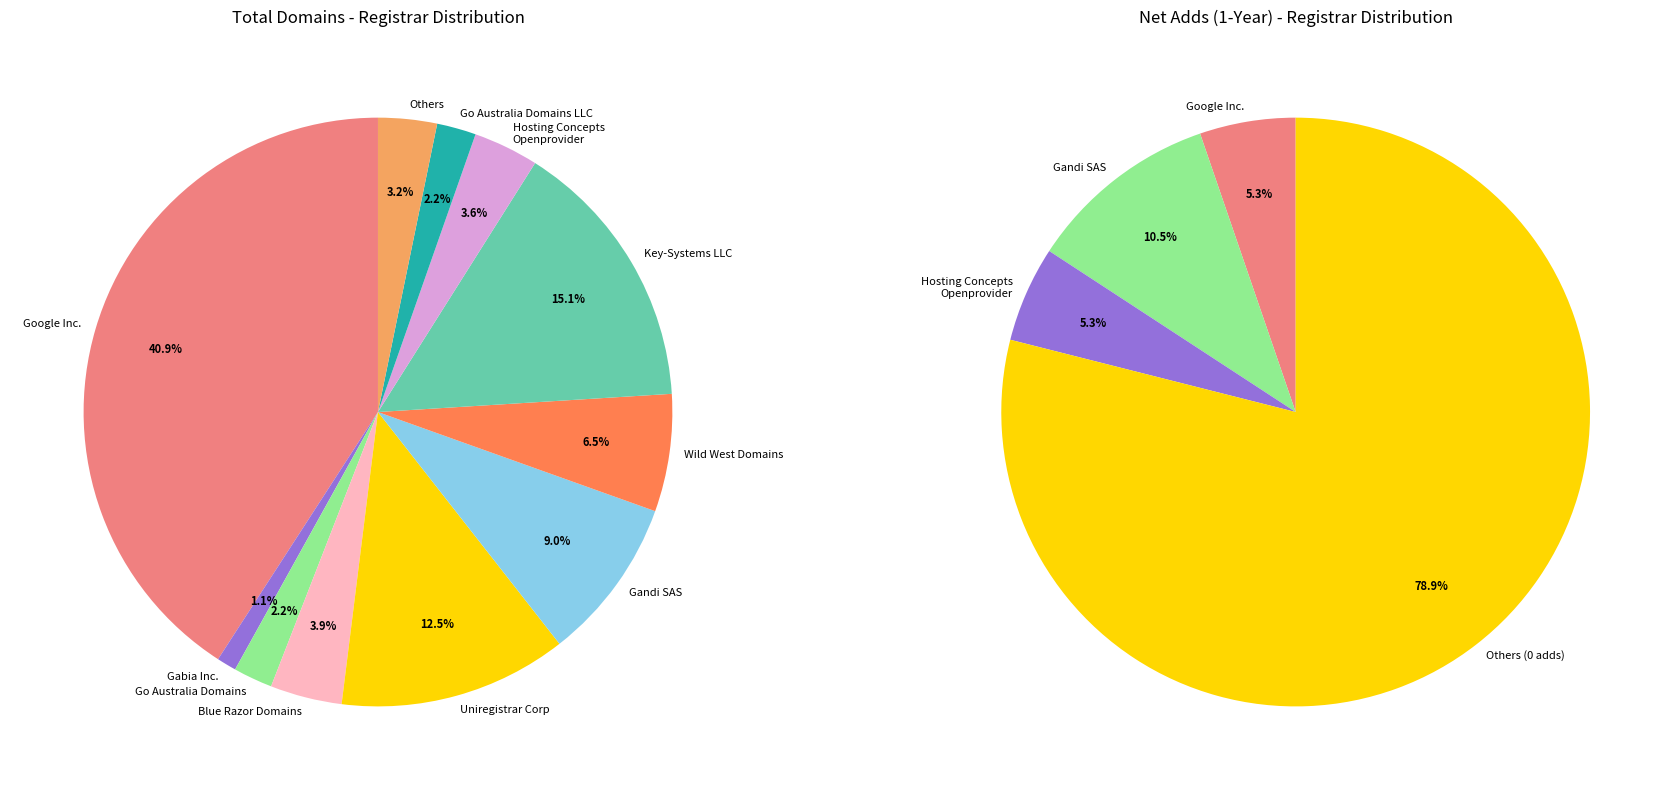

Is it true that CSL Computer Service is 1% of the pie?

False